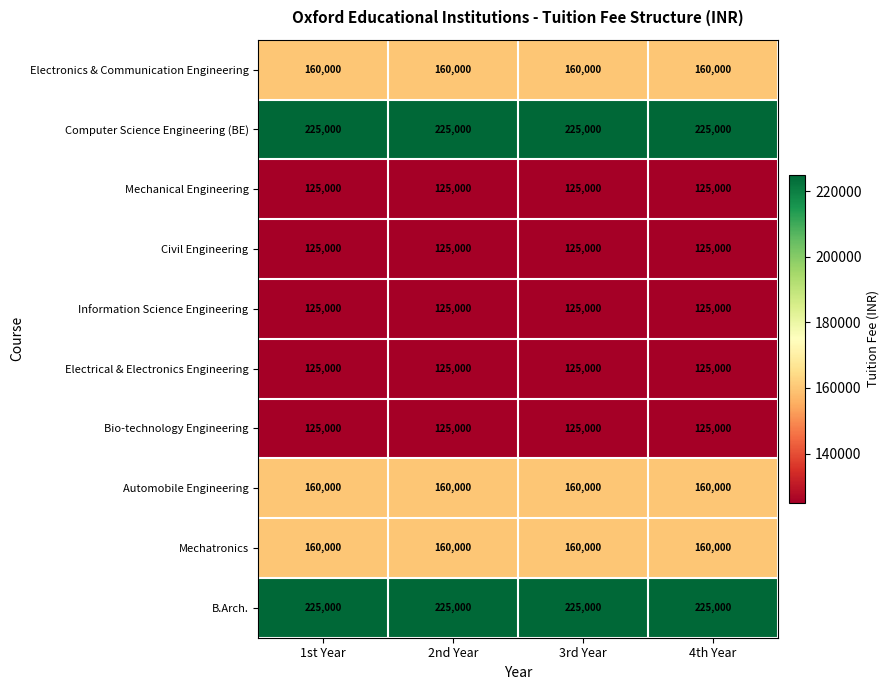

True or false: Information Science Engineering has a value of 72396 at 3rd Year.

False